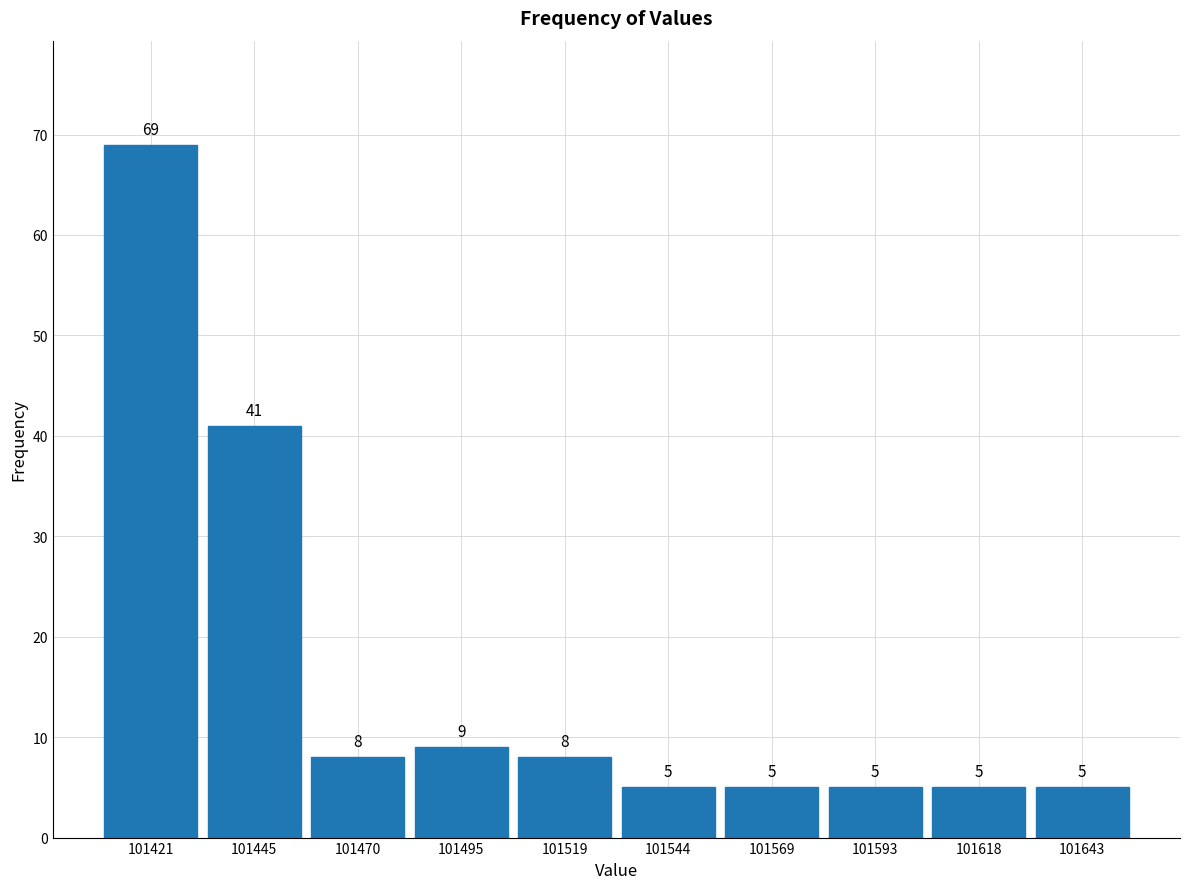

Reading left to right, list every bar in this chart as the range it spans on the x-axis followed by its height. The bar edges are not printed on the chart, so give them approximately, as read against the axis.

101410 to 101435: 69
101435 to 101460: 41
101460 to 101480: 8
101480 to 101505: 9
101505 to 101530: 8
101530 to 101555: 5
101555 to 101580: 5
101580 to 101605: 5
101605 to 101630: 5
101630 to 101655: 5